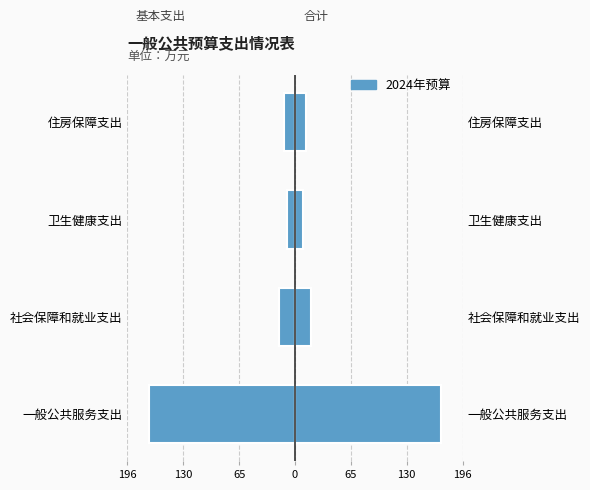

How many values exceed -12?

1